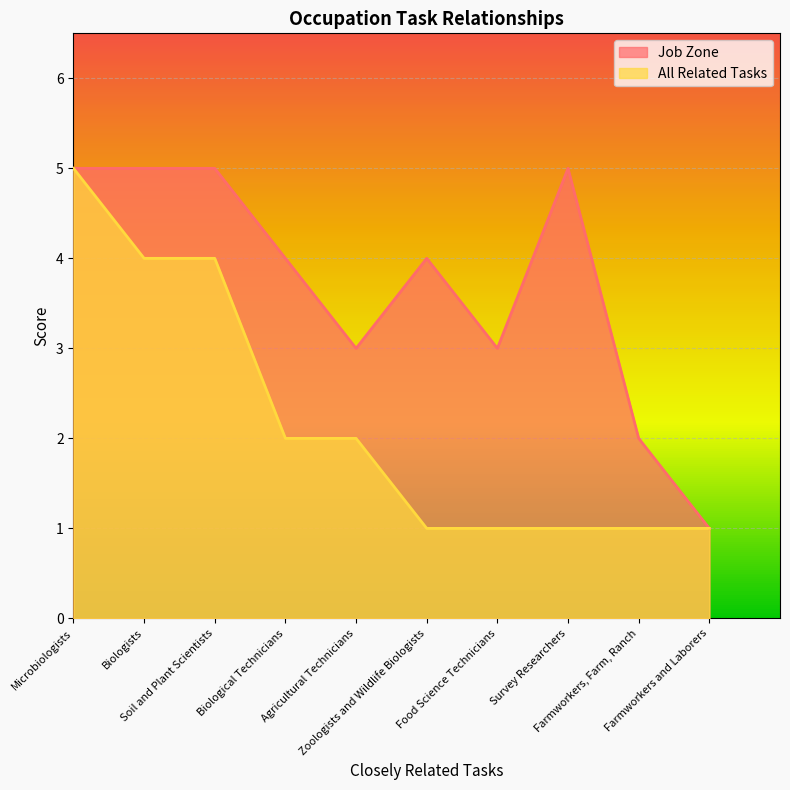

Which series has the widest spread of values?

Job Zone